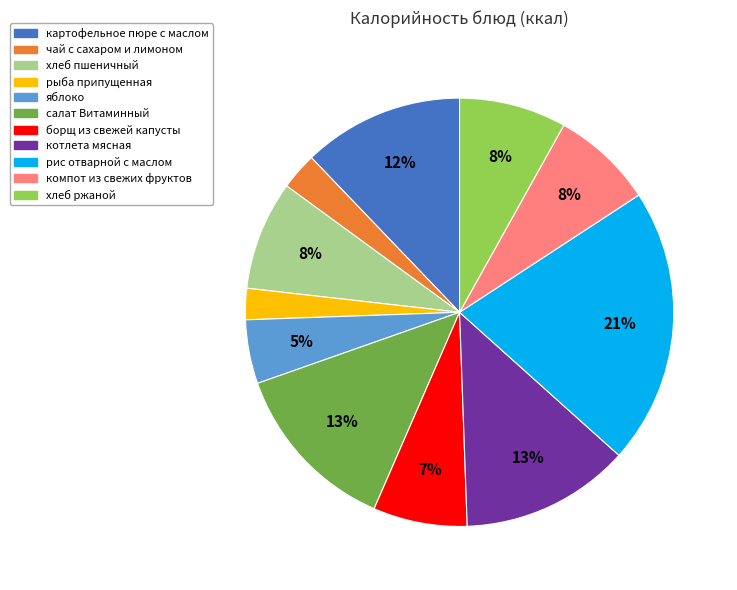

To the nearest percent, what is the difference between the largest and smallest slice percentages?

19%